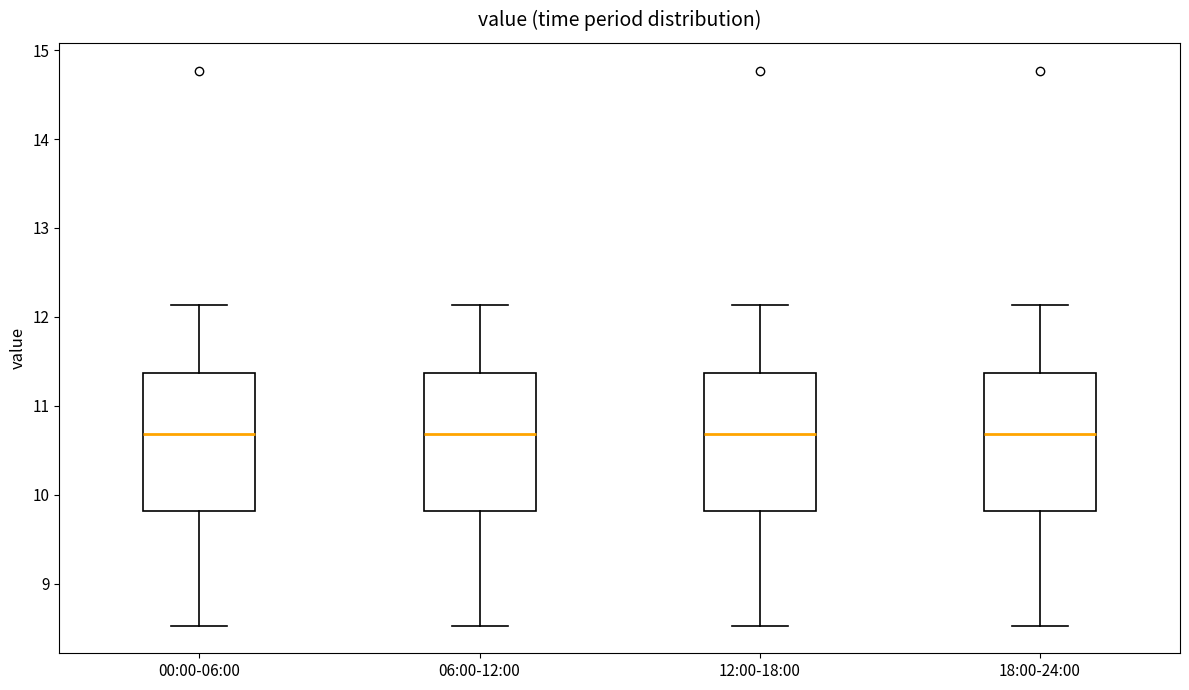

Where is the upper edge of the box for 06:00-12:00 on the y-axis? The values are not printed on the chart, so give them approximately, as read against the axis.

11.4